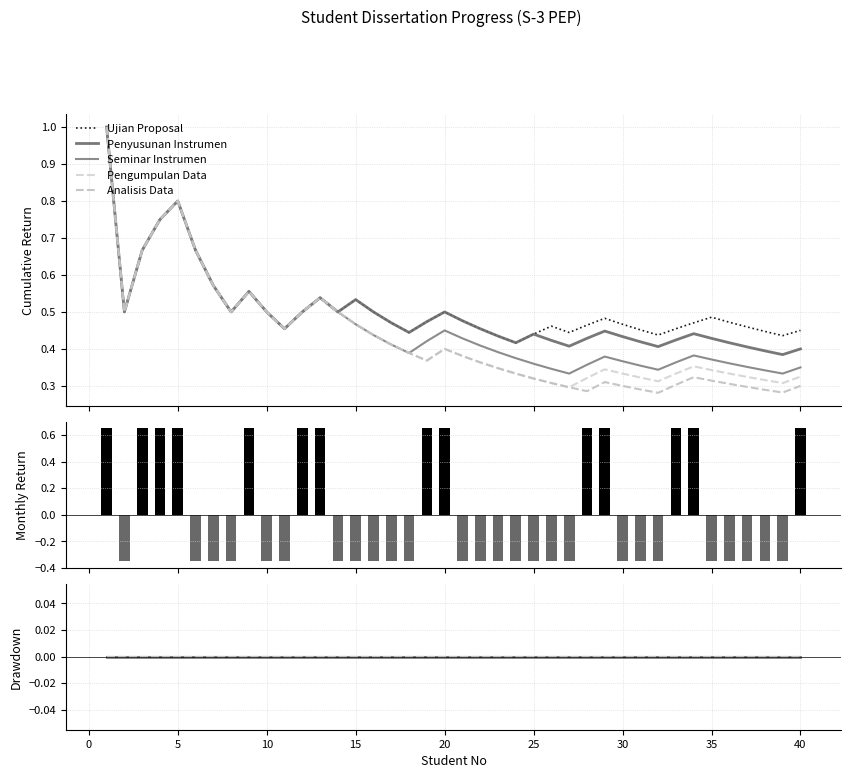

Count the number of categories in the chart.

40